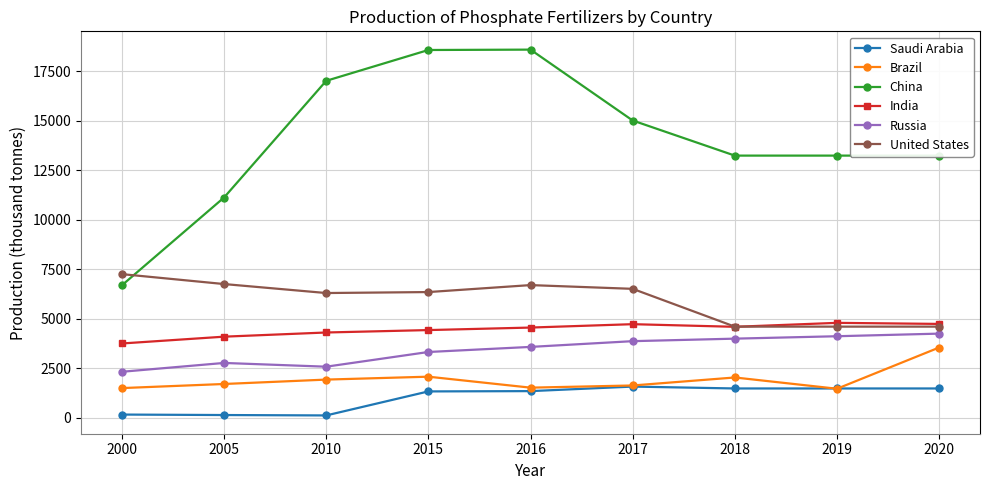

What is the difference between the maximum and second lowest values in the India series?

698